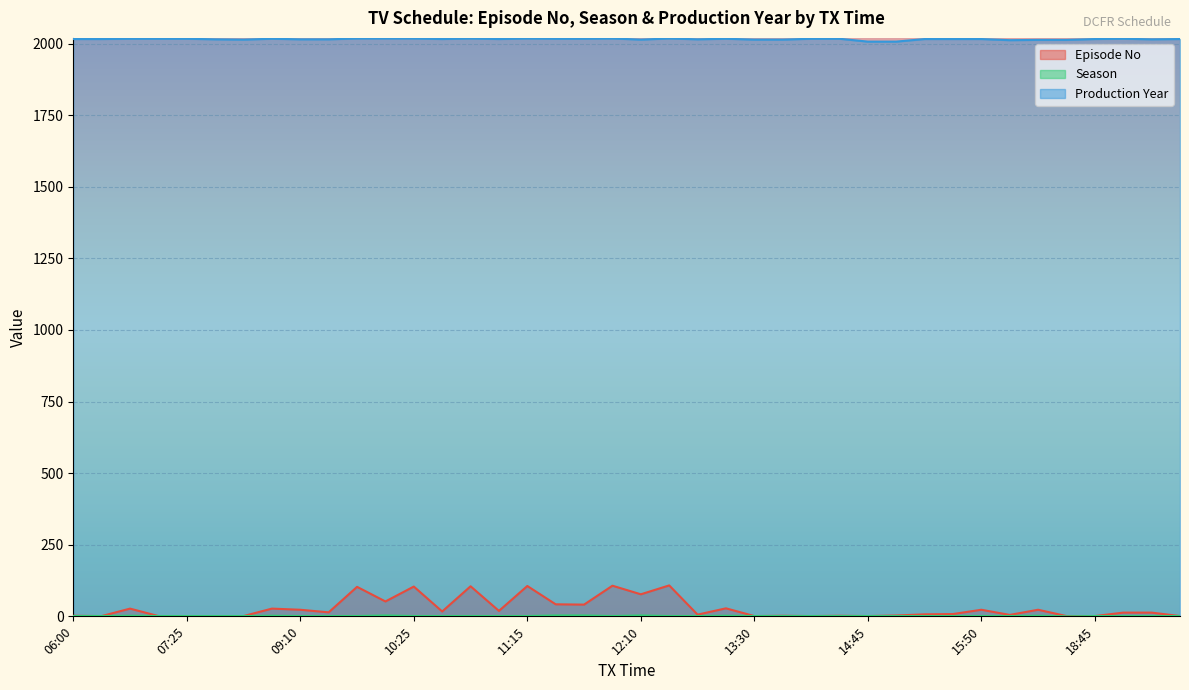

At 14:45, list the series in order from smallest to largest.

Episode No, Season, Production Year